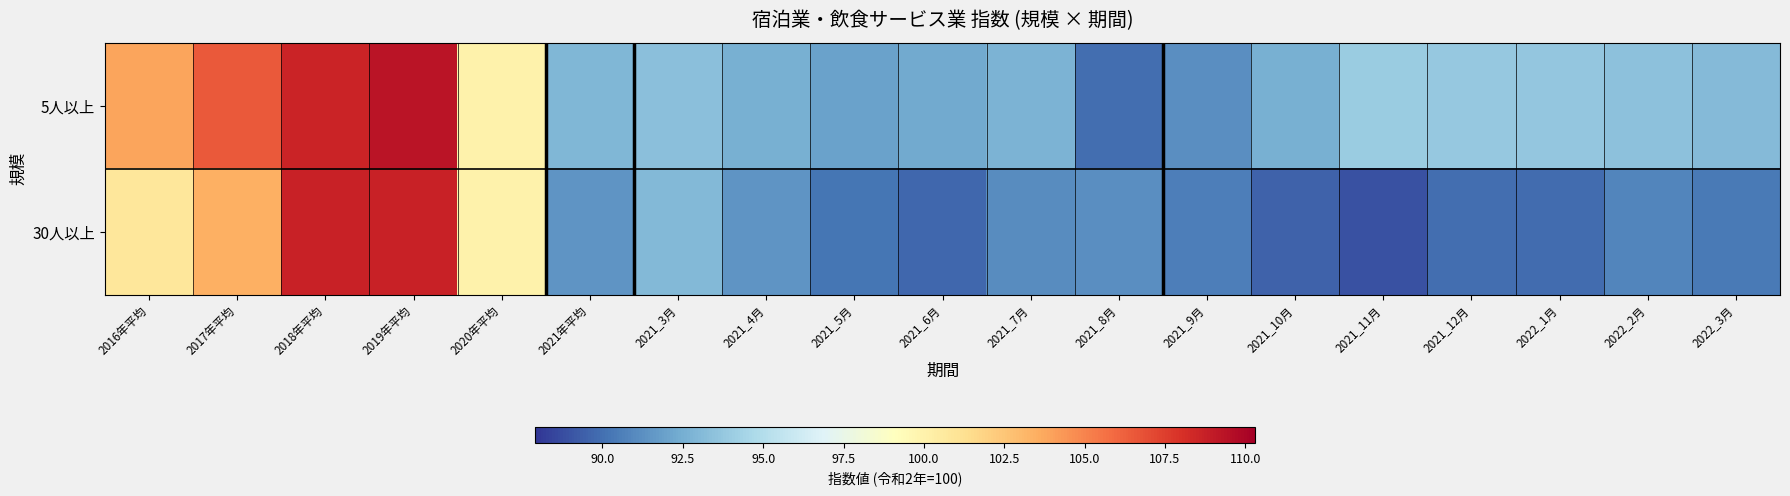

How many data points does each series have?

19